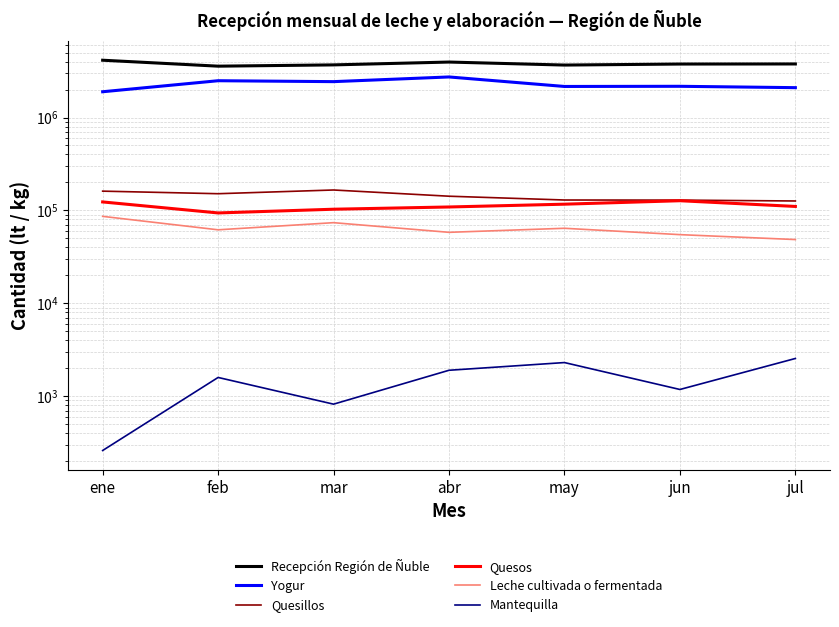

Reading left to right, extract all data points from this chart.

Recepción Región de Ñuble: 4140754	3573064	3688262	3957021	3672502	3766148	3774645
Yogur: 1894932	2490566	2434718	2734551	2160269	2169163	2097163
Quesillos: 161200	151277	165871	142175	129419	129084	126313
Quesos: 123381	93902	102977	108868	116690	127131	110338
Leche cultivada o fermentada: 86276	61814	73786	58072	64206	54837	48551
Mantequilla: 260	1590	820	1900	2300	1180	2545